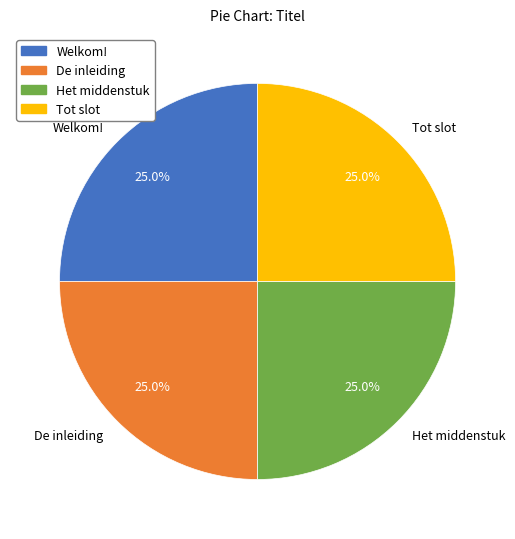

Approximately how many times larger is the value at Het middenstuk compared to Welkom!?

1.0